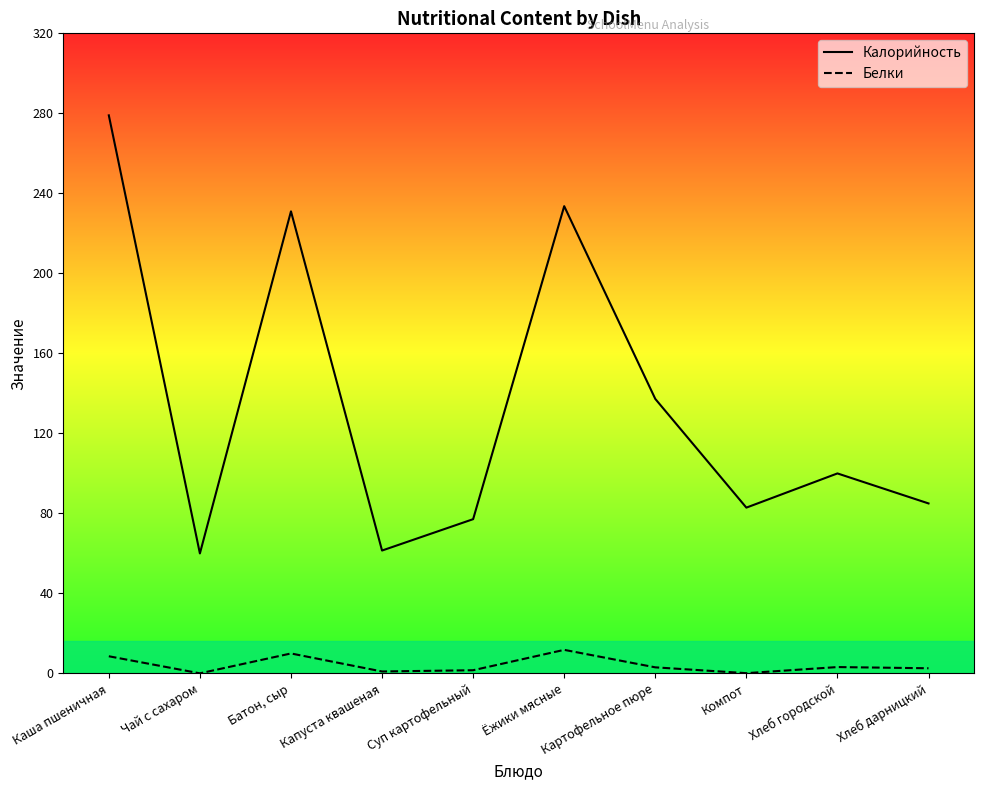

What is the sum of all Белки values?

42.1